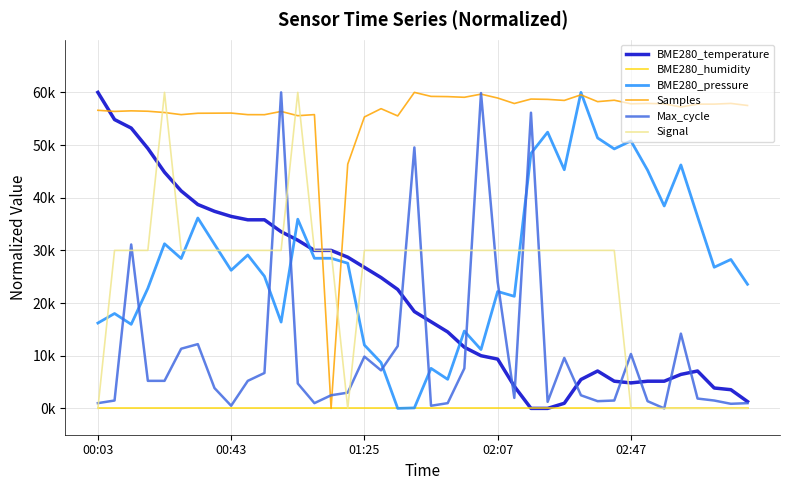

What are all the series names shown in the legend?

BME280_temperature, BME280_humidity, BME280_pressure, Samples, Max_cycle, Signal